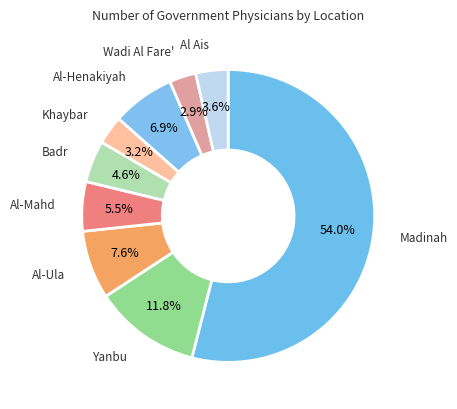

Count the number of slices in the pie.

9